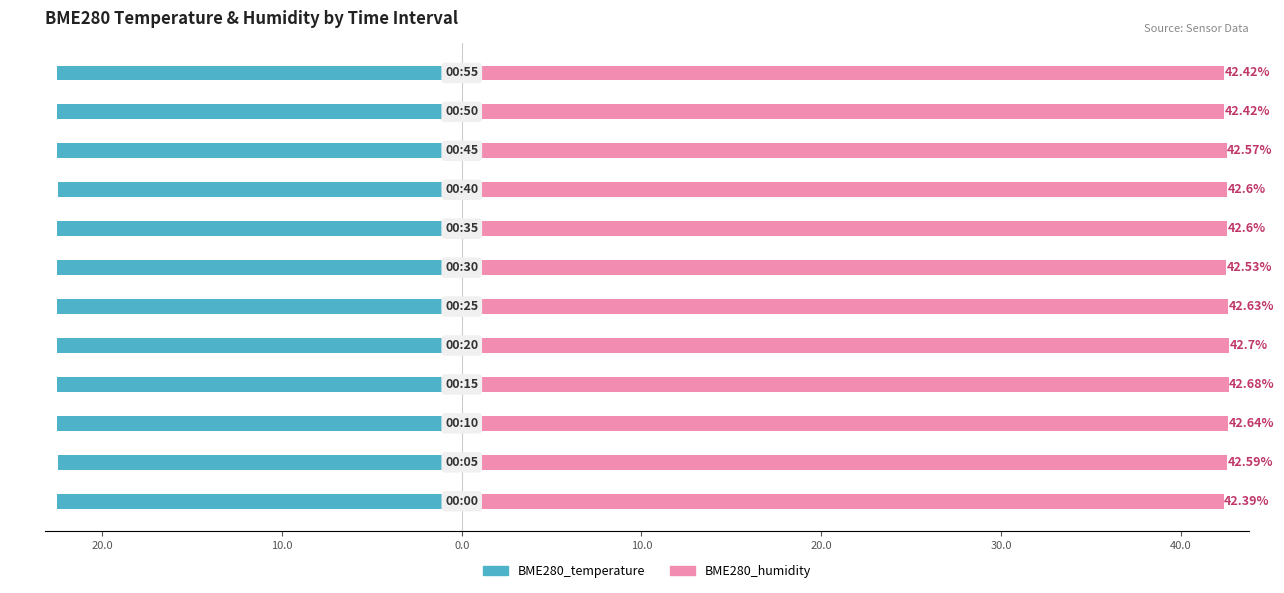

How many bars are there in each group?

2